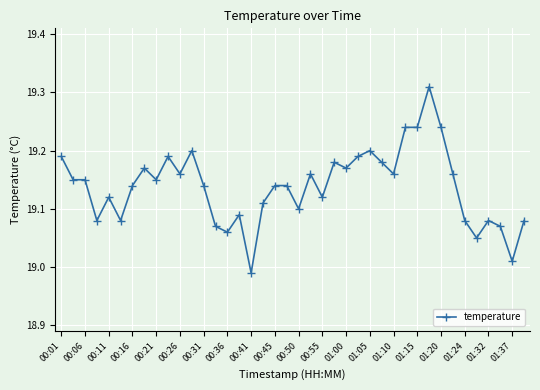

What is the difference between the maximum and minimum values?

0.3